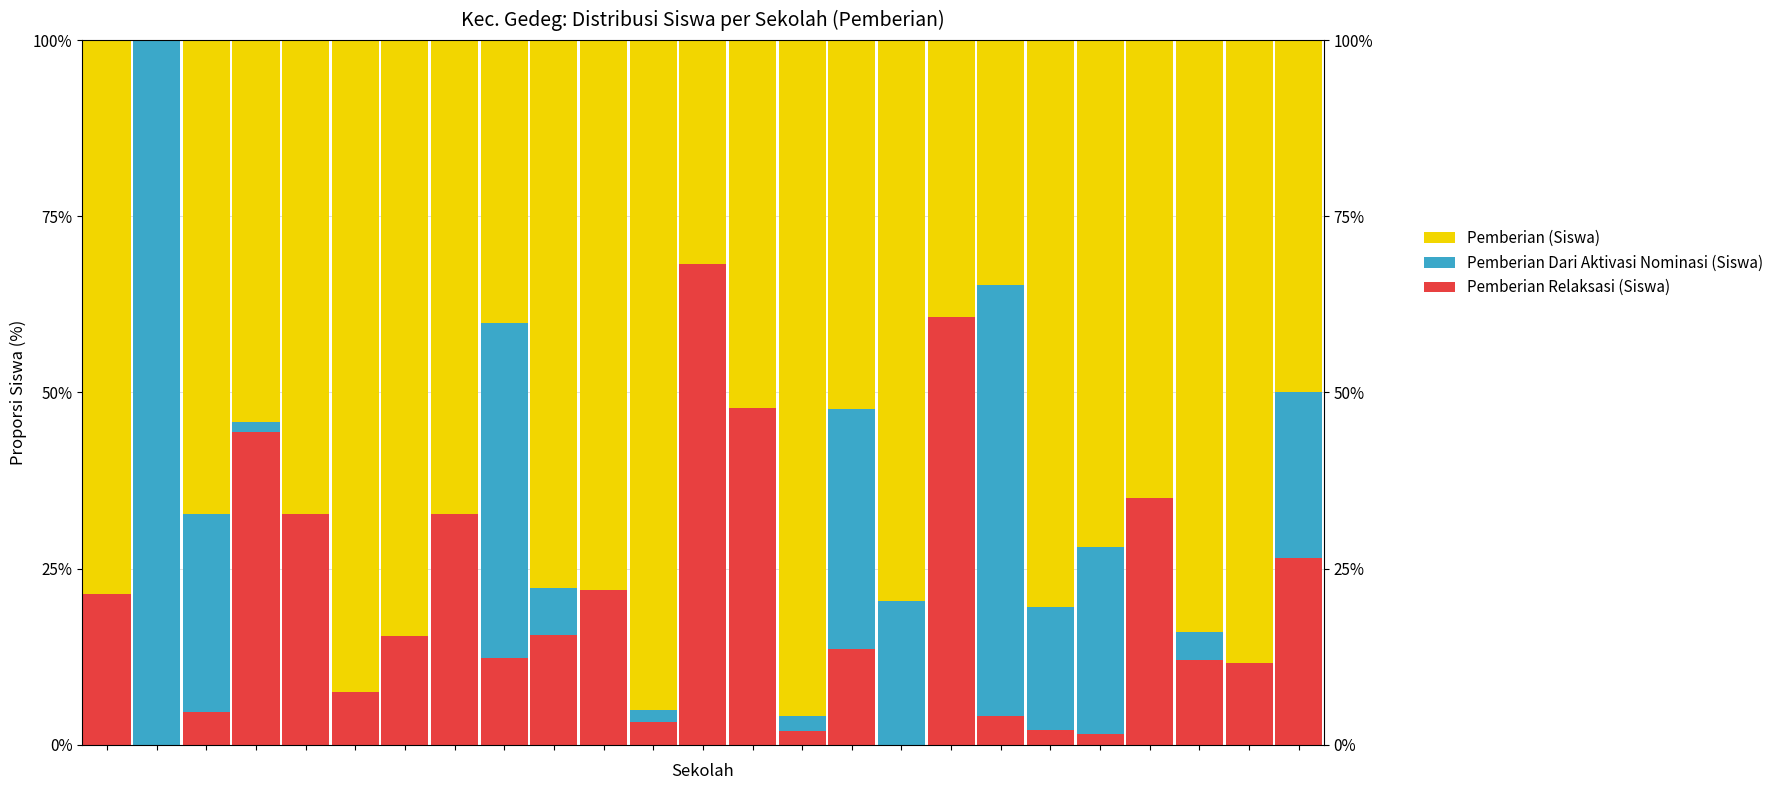

How many values in the Pemberian Relaksasi (Siswa) series exceed 13?

13